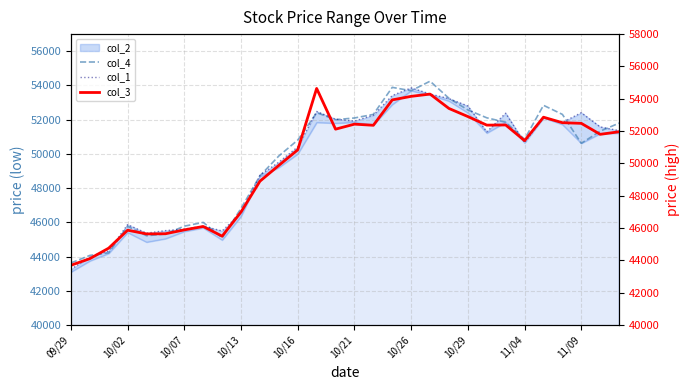

How many interior local peaks does the col_3 series have?

7